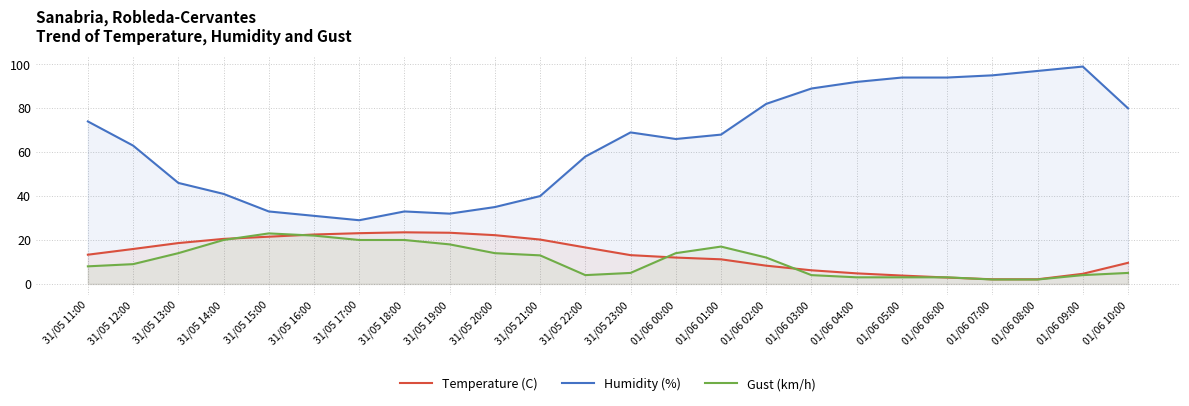

Where does the Gust (km/h) series first go above 12?

31/05 13:00